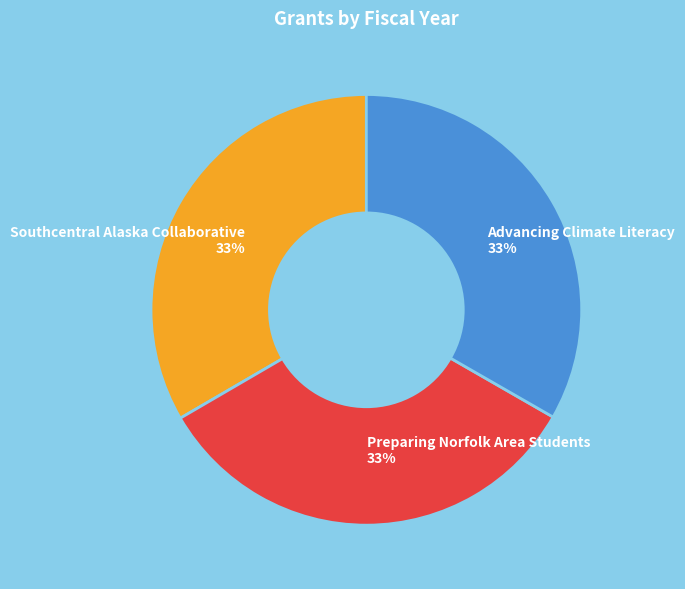

True or false: Preparing Norfolk Area Students accounts for 33% of the total.

True